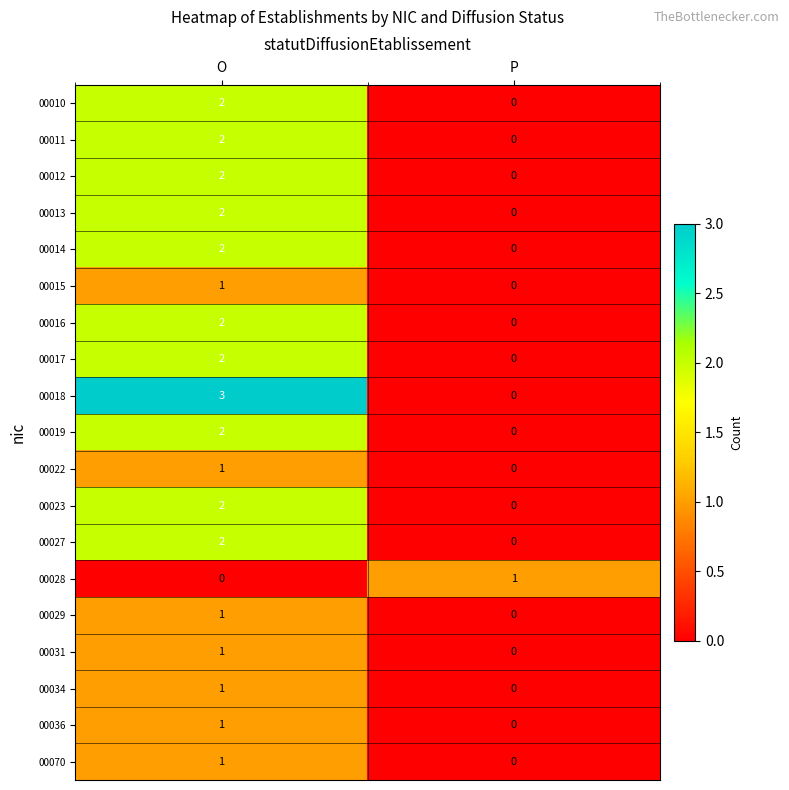

Is the value of 00014 at O greater than the value of 00019 at P?

Yes